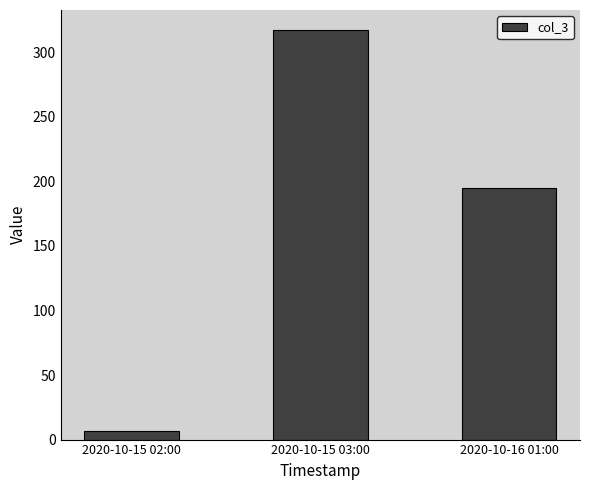

What is the difference between the maximum and second lowest values?

122